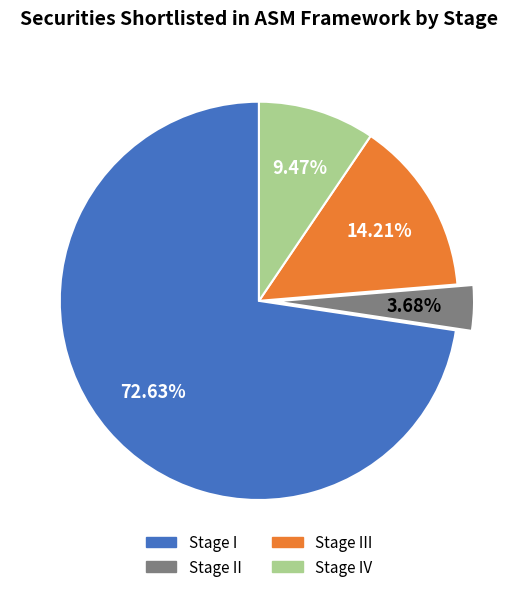

Does any single category account for the majority?

Yes